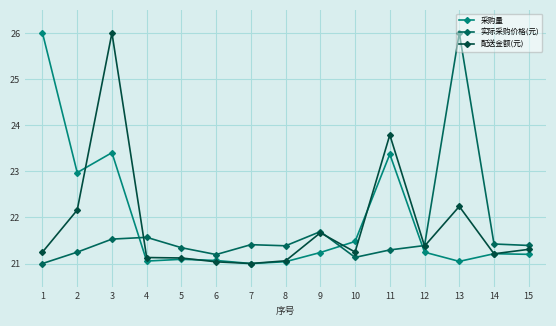

True or false: 采购量 and 配送金额(元) cross at least once.

True